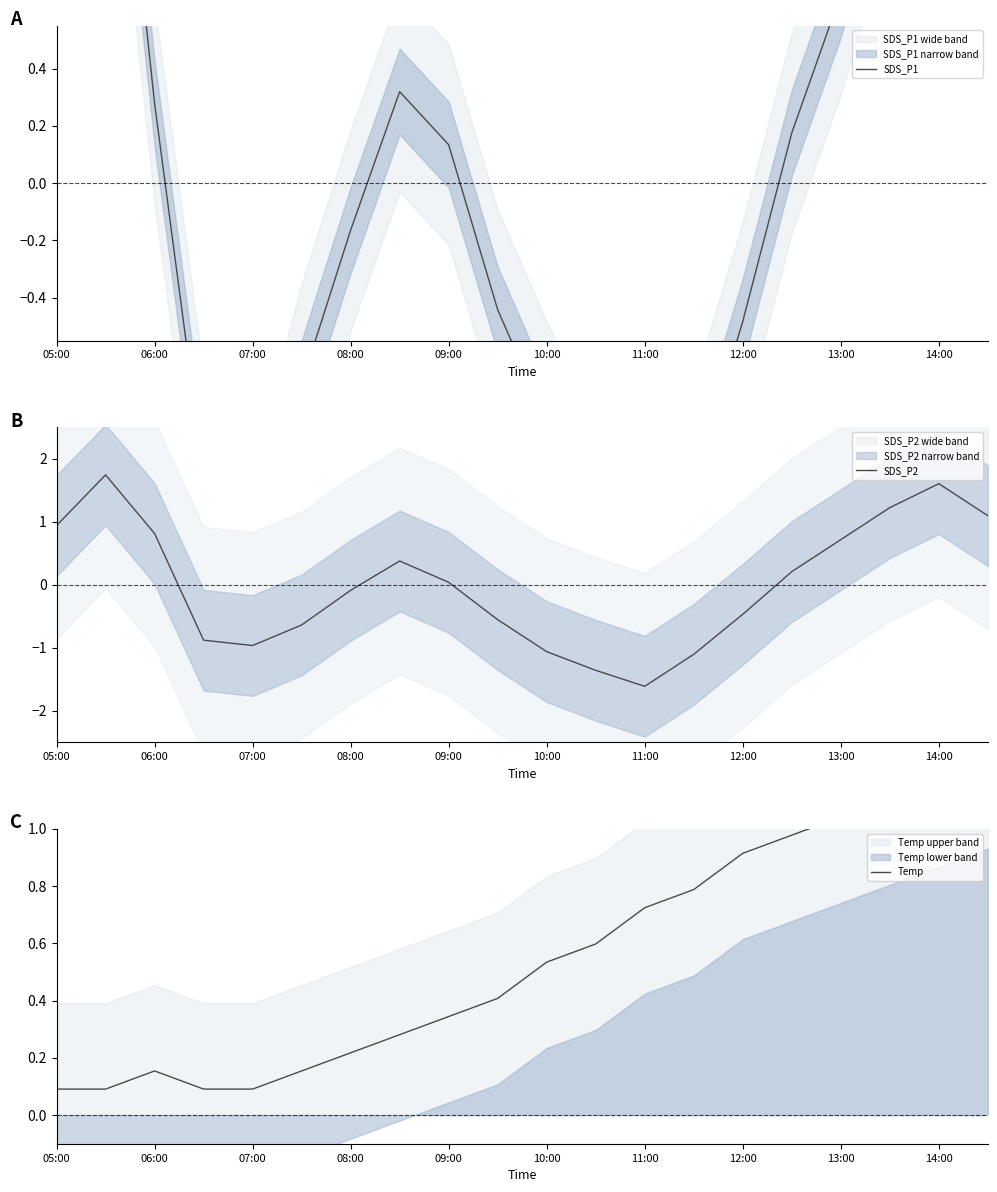

Is this an area chart (filled region under the line)?

No